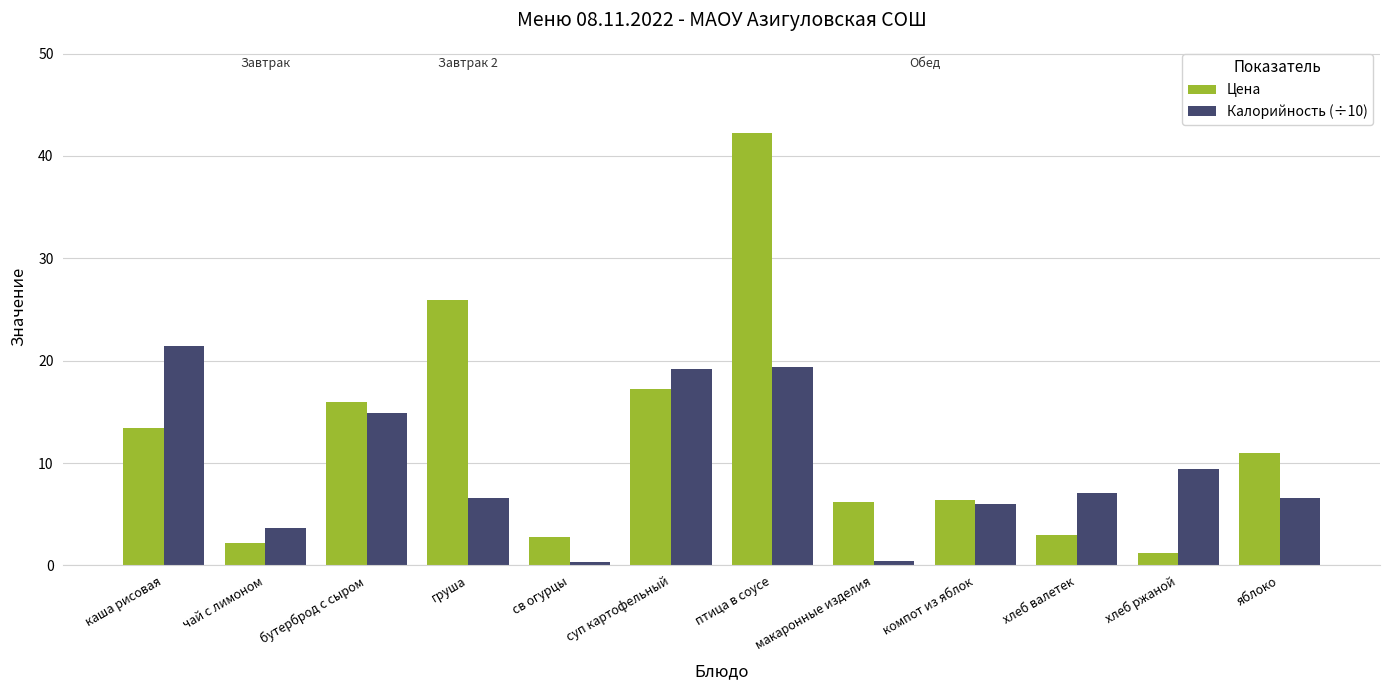

At which category is the sum across all series the highest?

птица в соусе